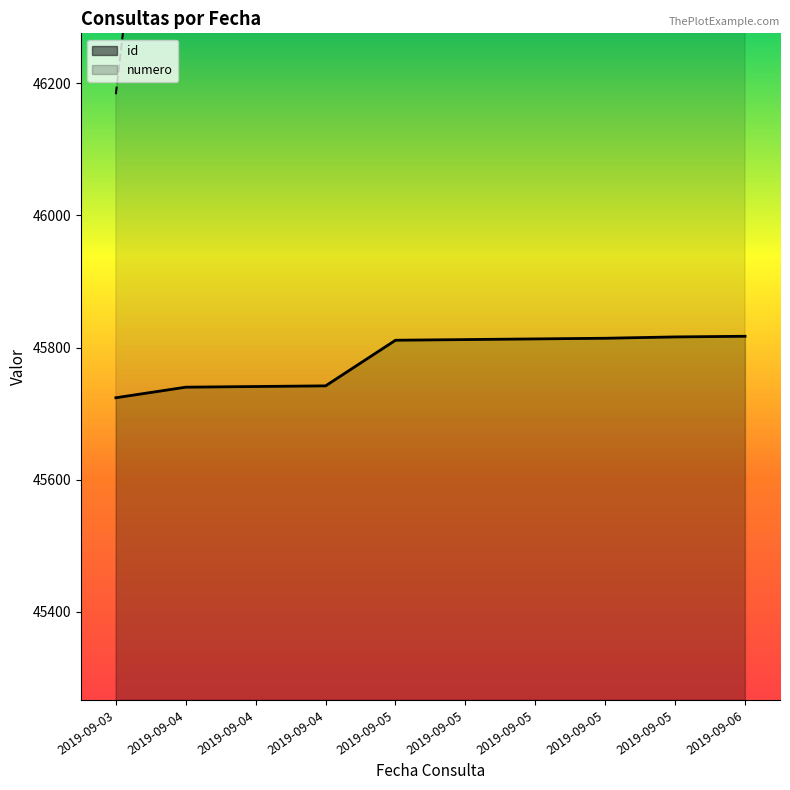

List the series in order of their peak value, lowest first.

id, numero